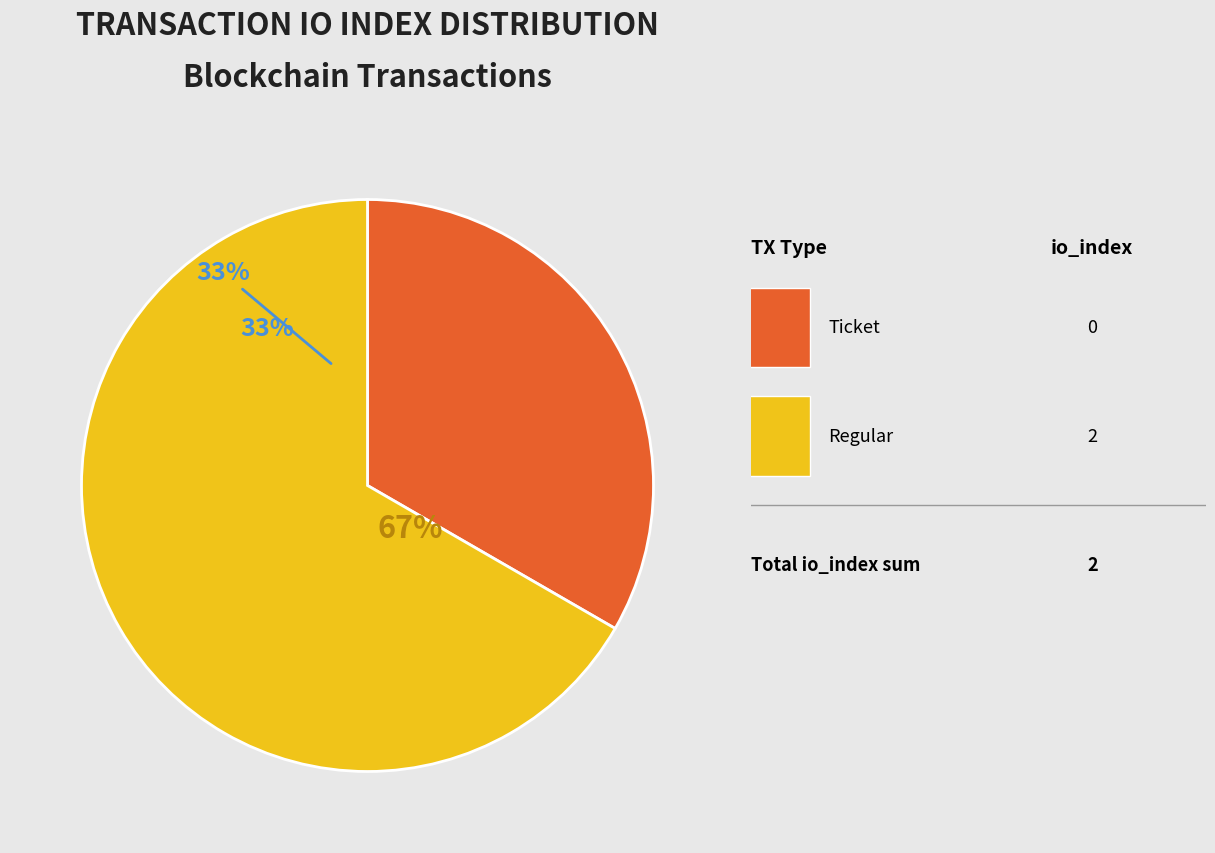

What is the smallest slice in the pie chart?

Ticket